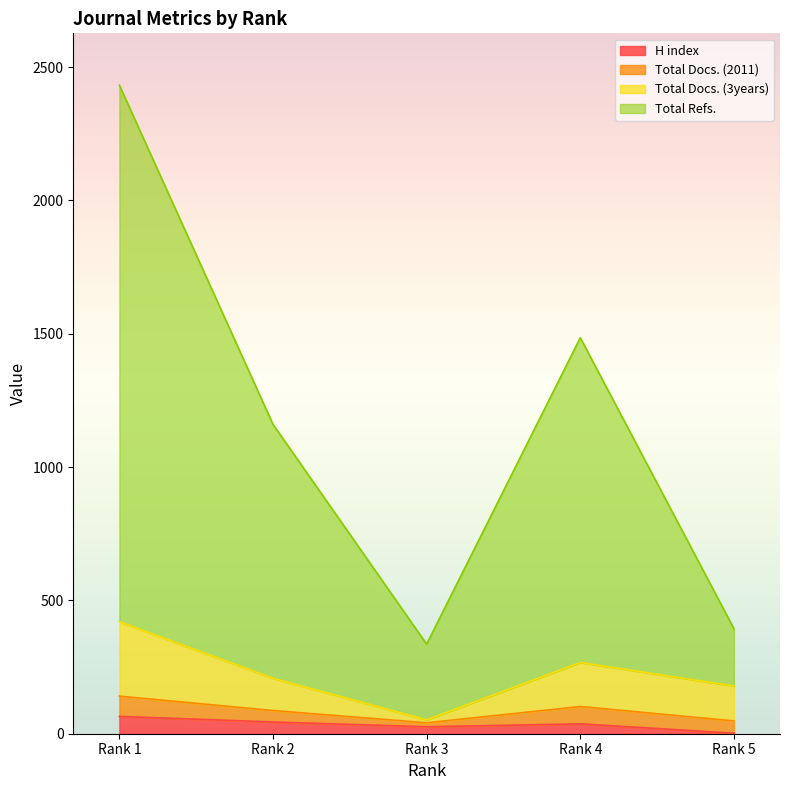

Does the chart display data point markers on the line(s)?

No